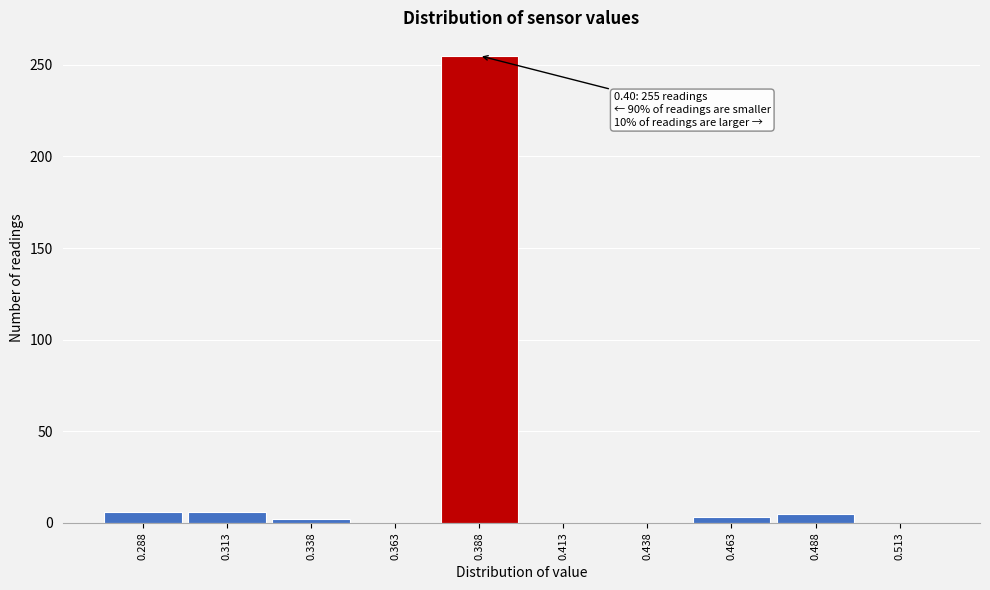

Which range on the x-axis has the tallest bar?

0.375 to 0.400